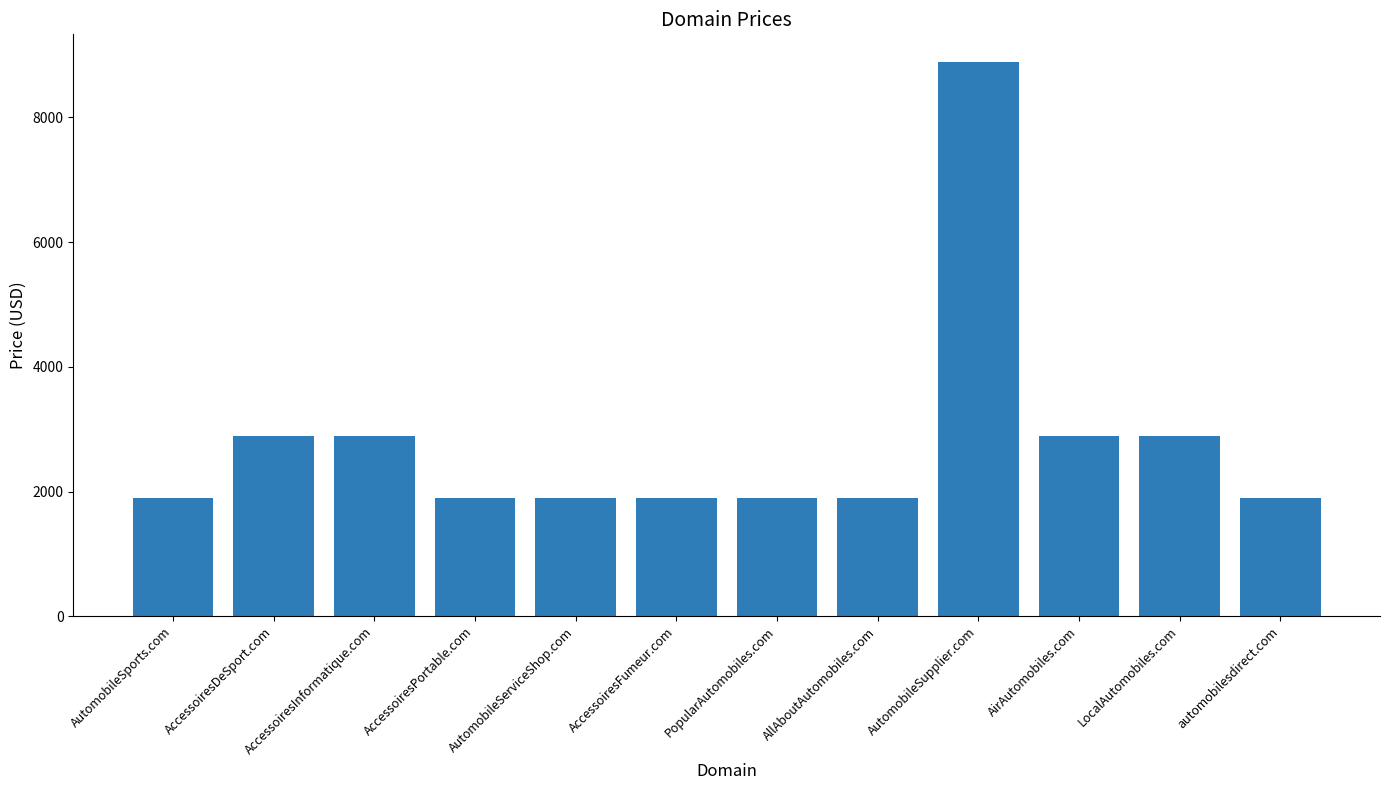

What is the sum of the values at AccessoiresInformatique.com and AccessoiresFumeur.com?

4776